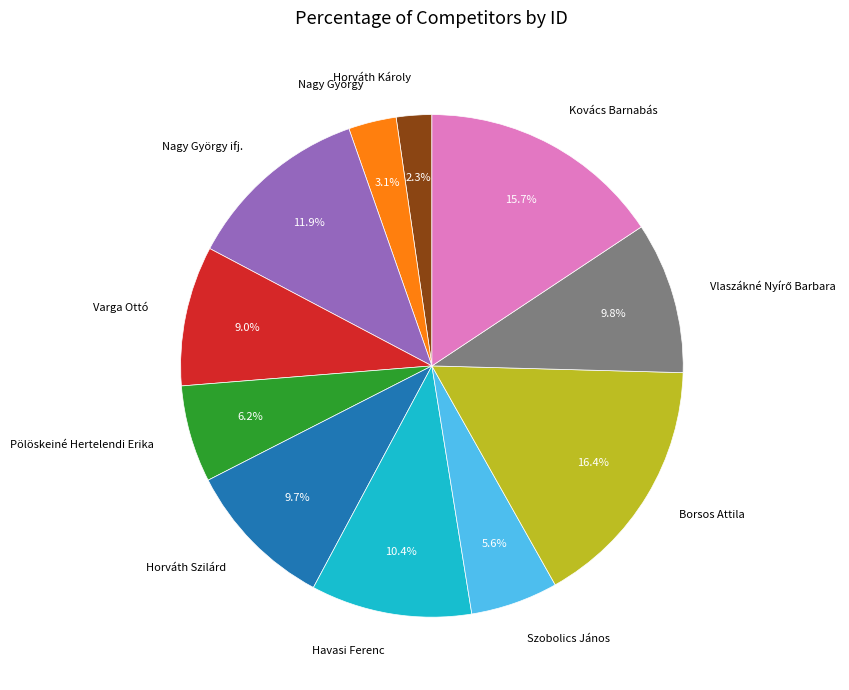

Is there a majority slice in this chart?

No